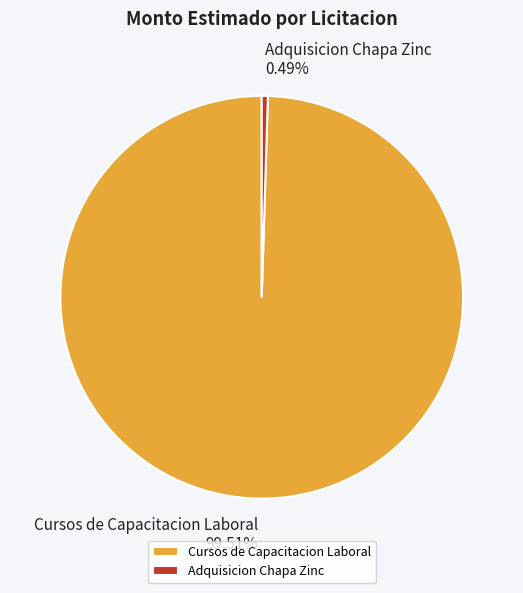

What is the ratio of the value at Cursos de Capacitacion Laboral to the value at Adquisicion Chapa Zinc?

203.3